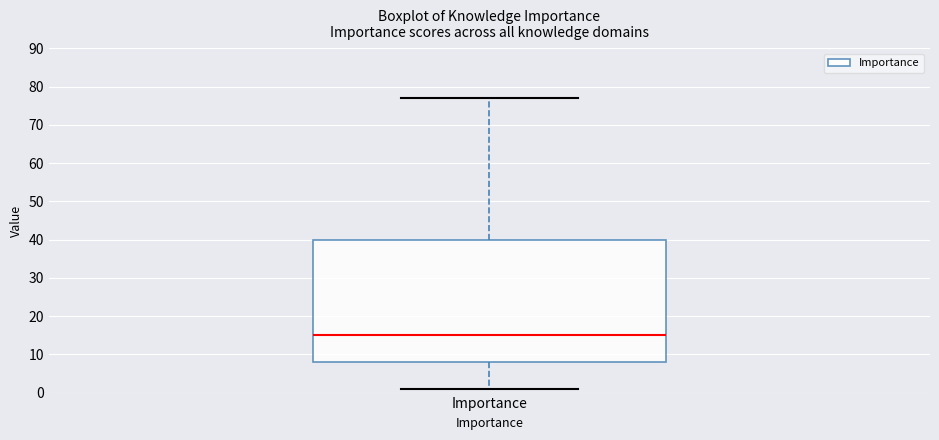

Read this box plot against the y-axis: the position of the median line, the range covered by the box, and the ends of both whiskers. The values are not printed on the chart, so give them approximately, as read against the axis.

median 15, box 8 to 40, whiskers 1 to 77